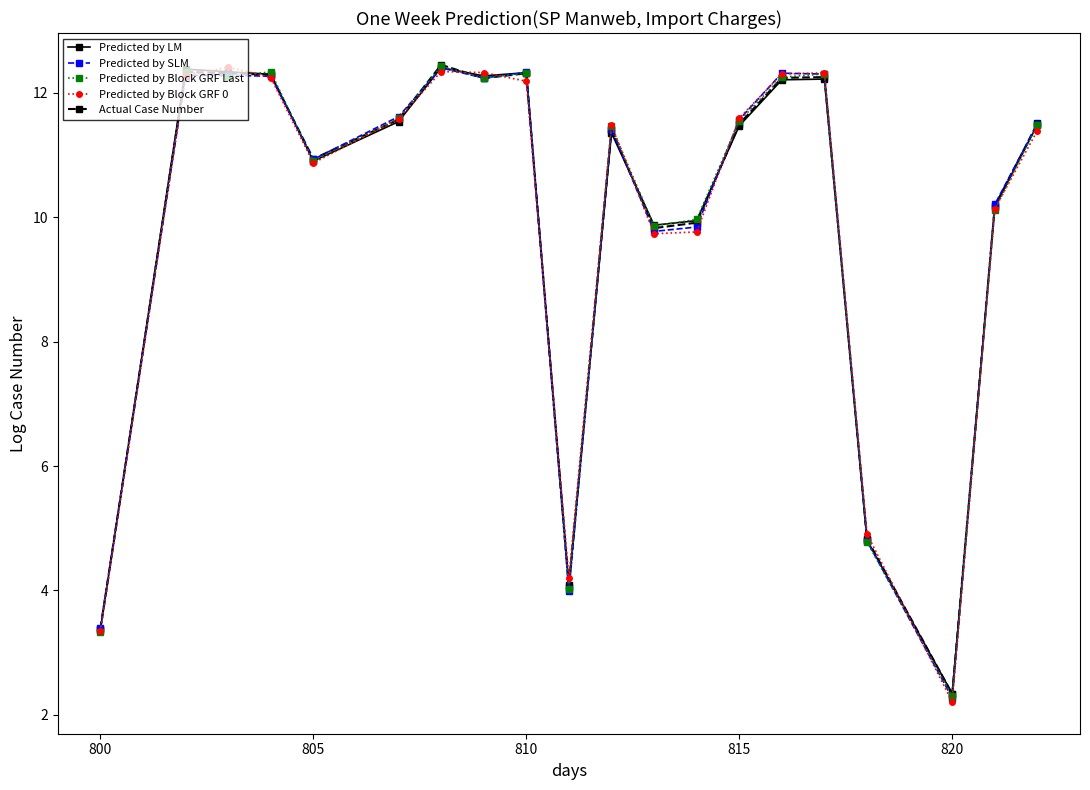

Which series ends up on top after the final intersection of Predicted by Block GRF Last and Predicted by SLM?

Predicted by SLM